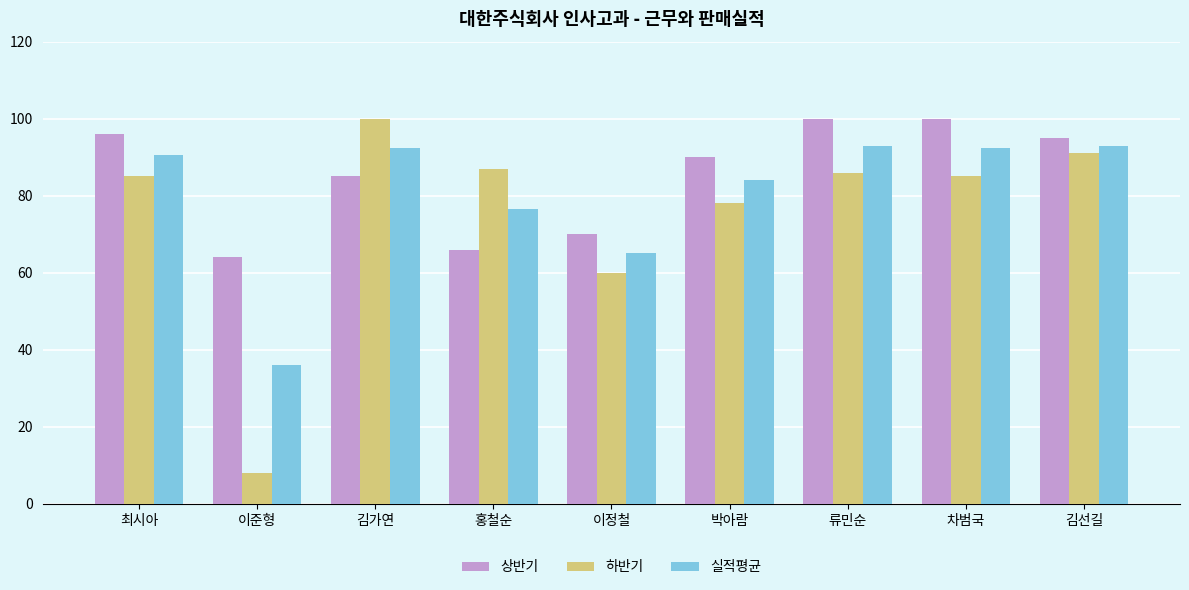

Which series has the widest spread of values?

하반기